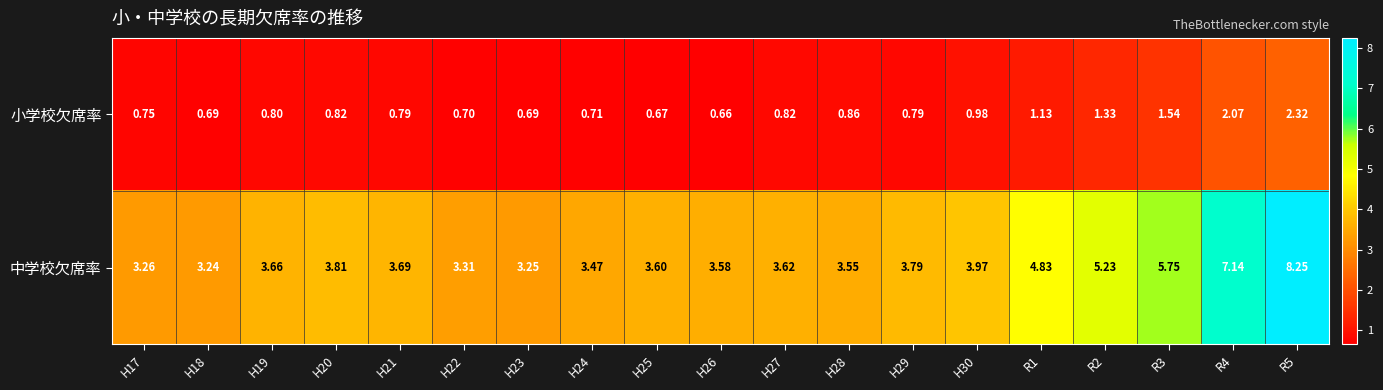

Which series changed the most between H18 and R3?

中学校欠席率